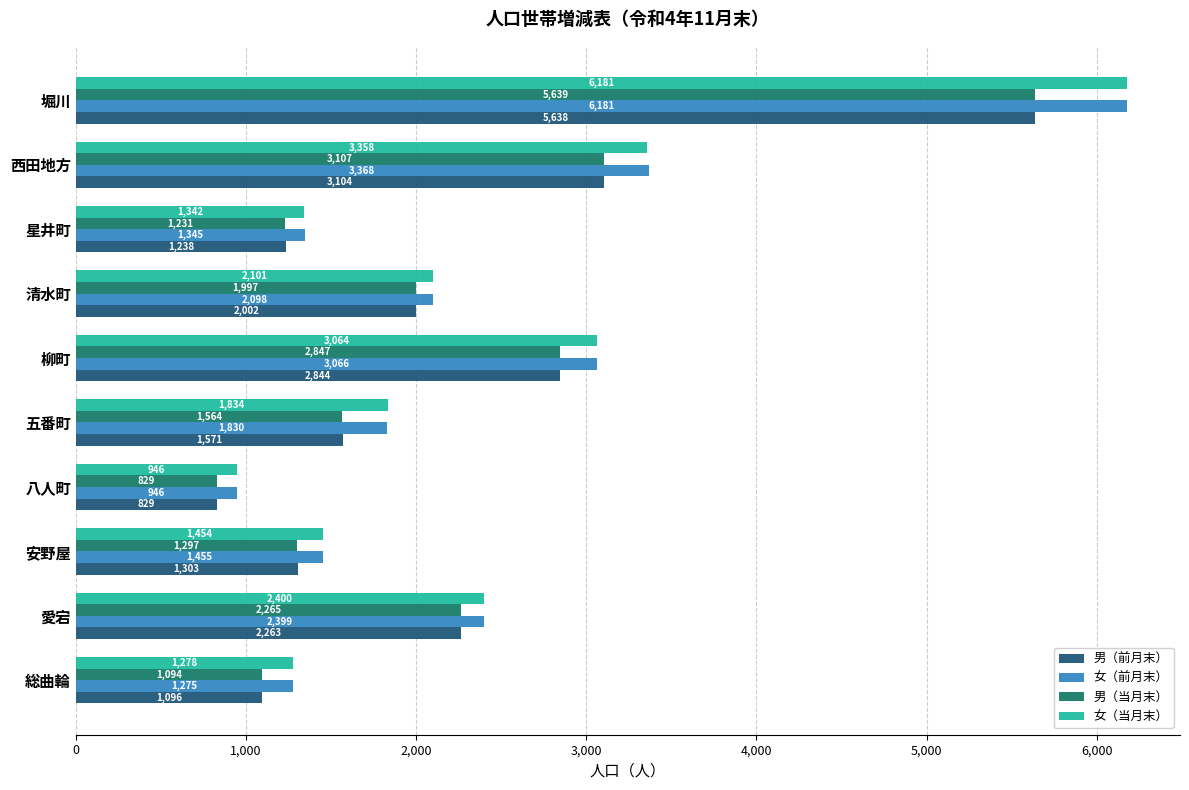

What is the smallest value displayed?

829